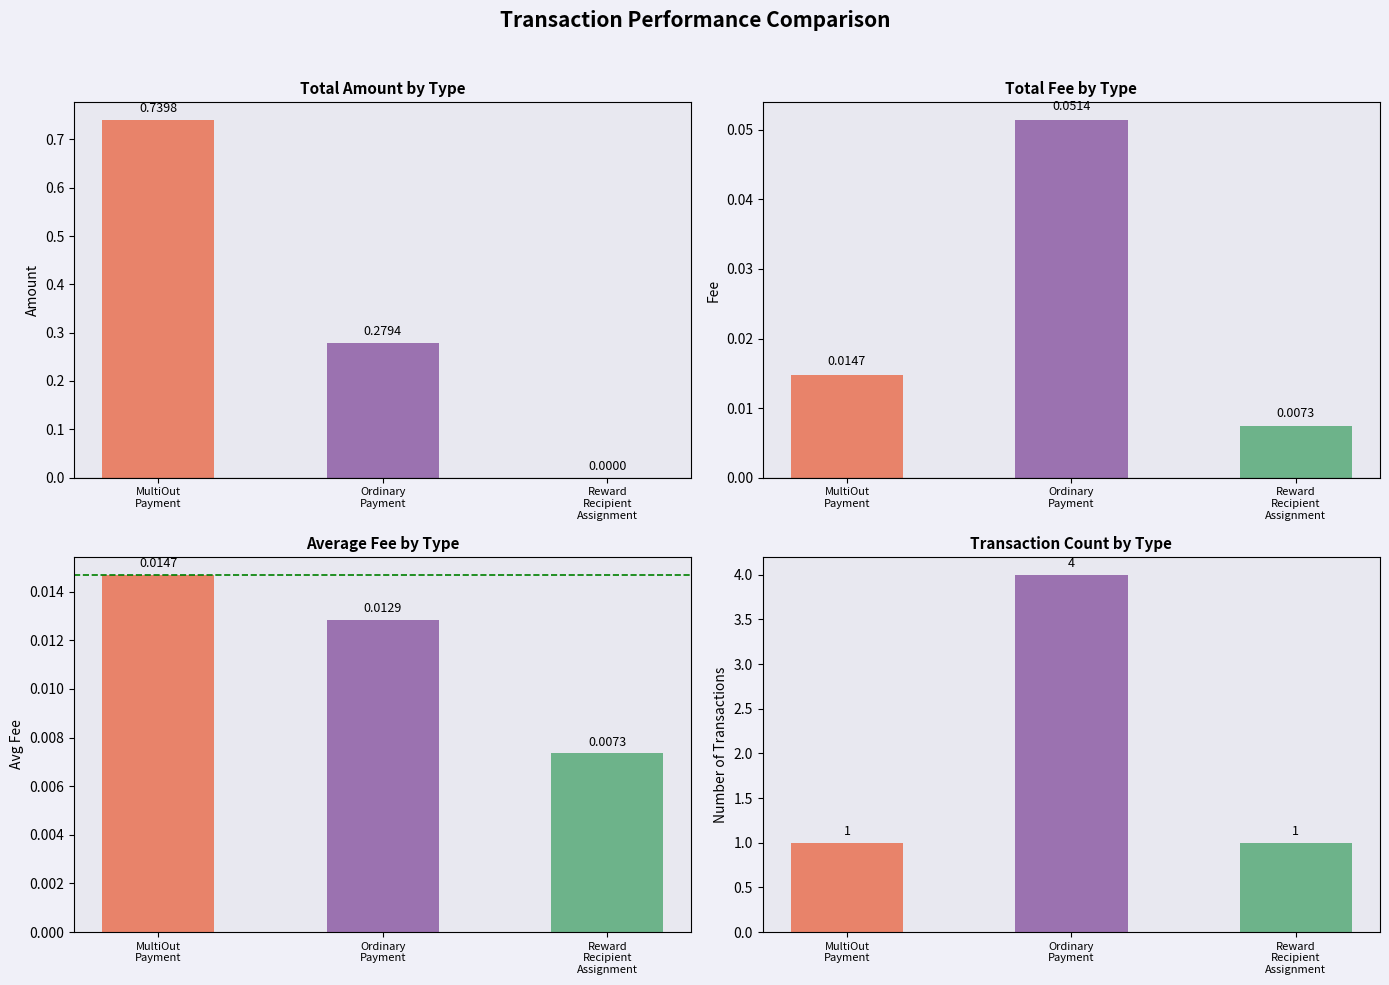

How many positive values does the Amount series have?

2